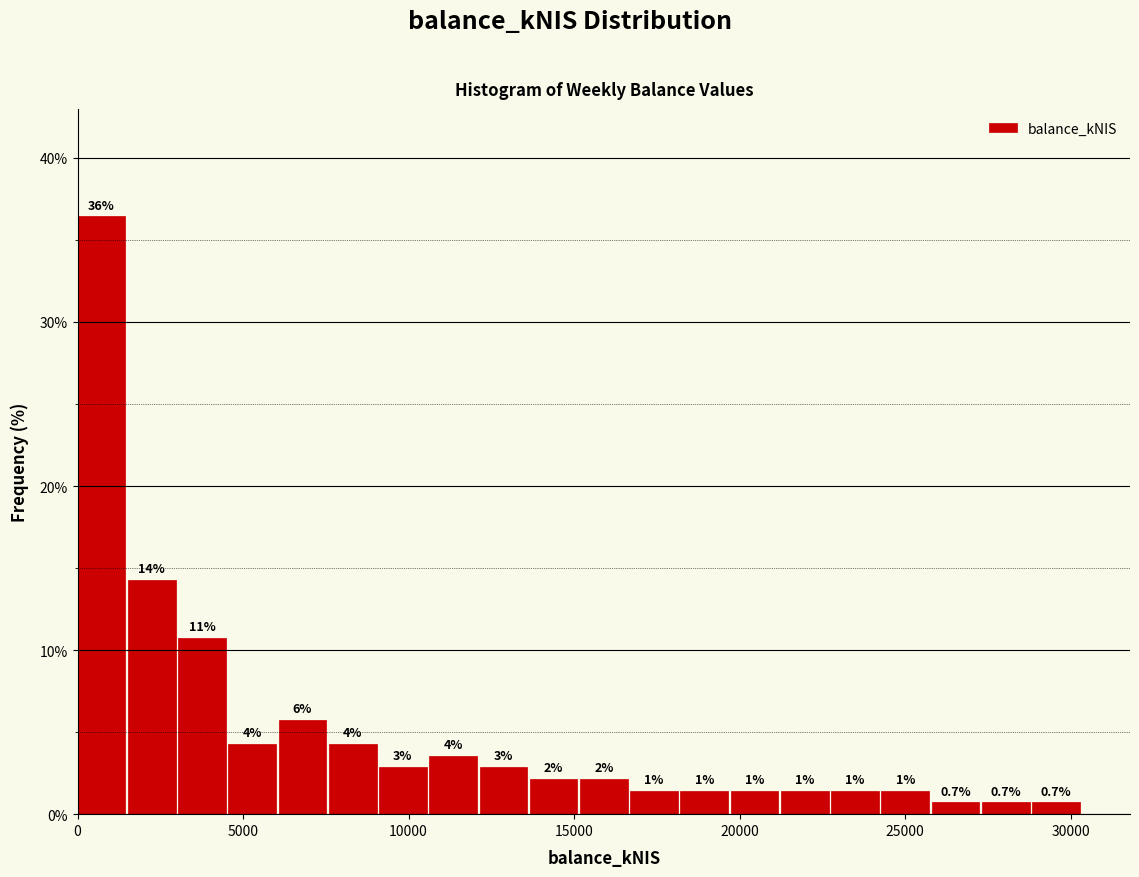

Read against the x-axis, roughly where is the centre of the tallest bar?

500